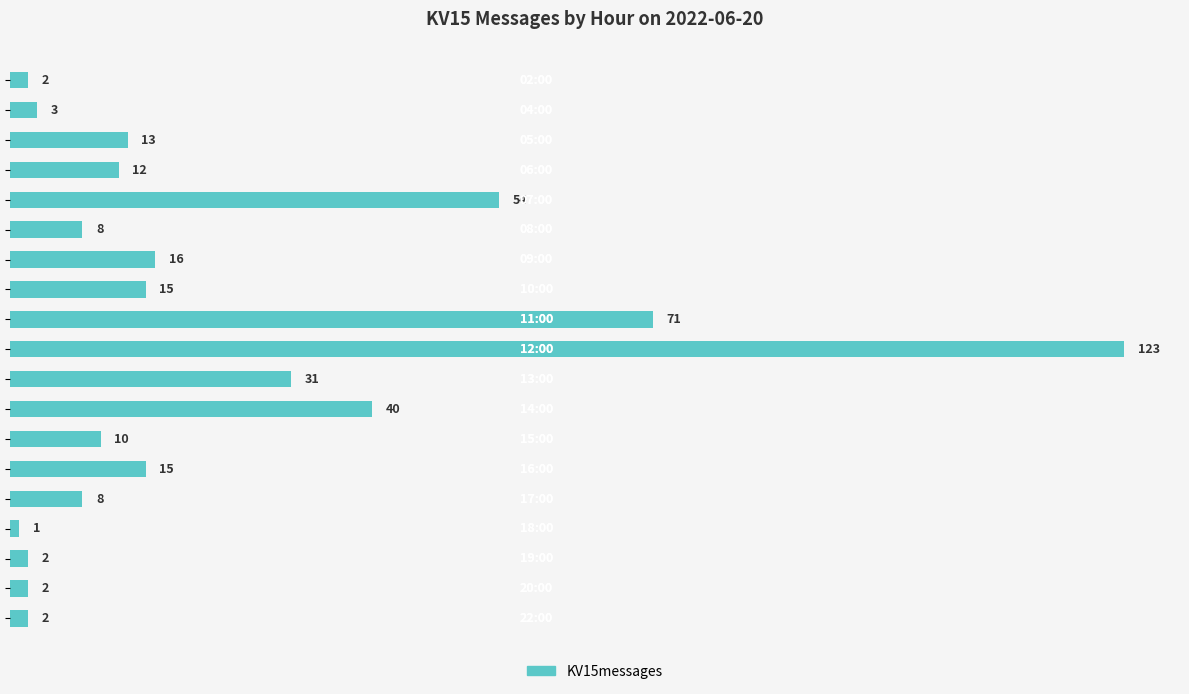

What is the average value?

23